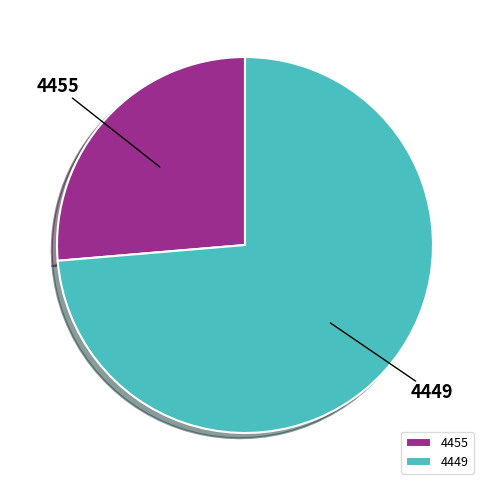

Does 4455 account for over 50% of the chart?

No